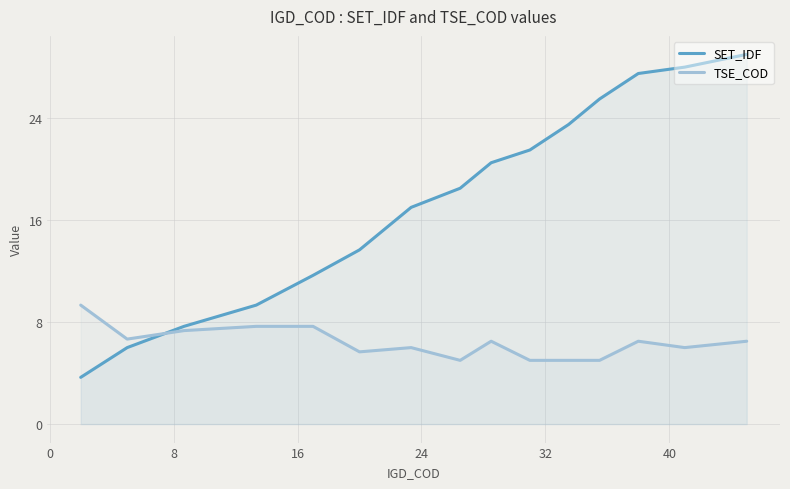

Which series has the largest total across all categories?

SET_IDF